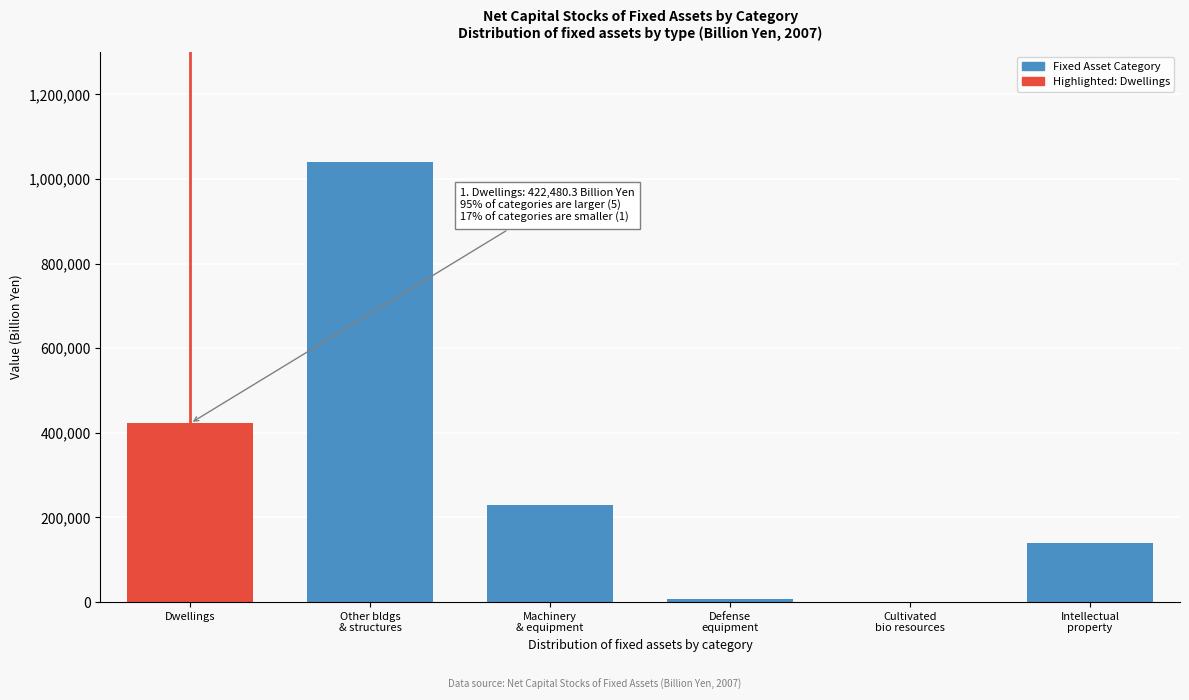

Where is the data nearest to the value 520643?

Dwellings